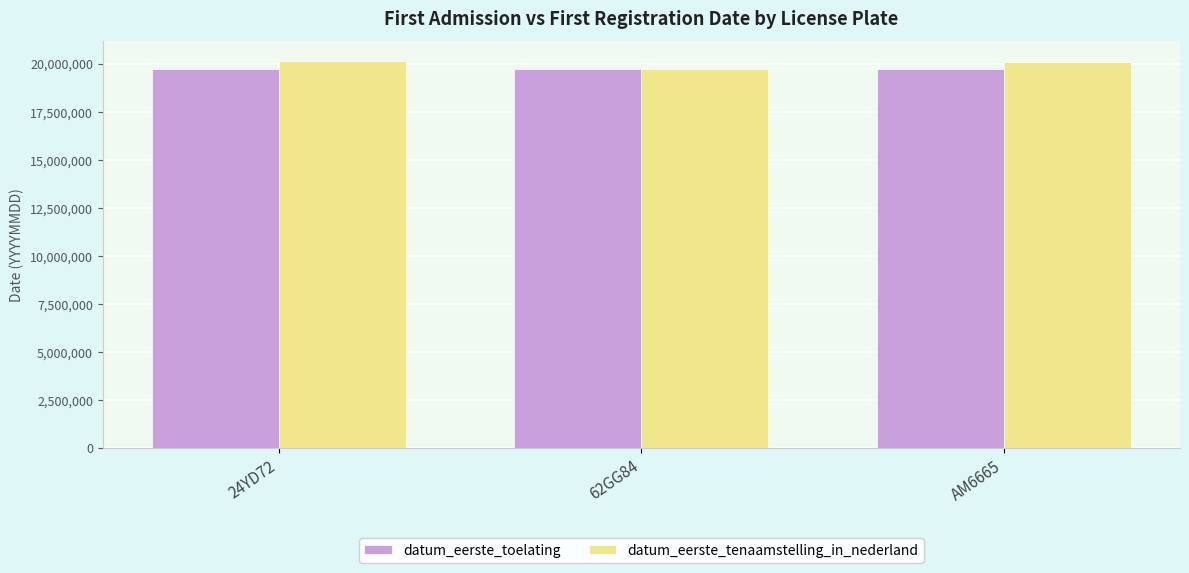

The datum_eerste_toelating series shows 19730630 at 62GG84. True or false?

True